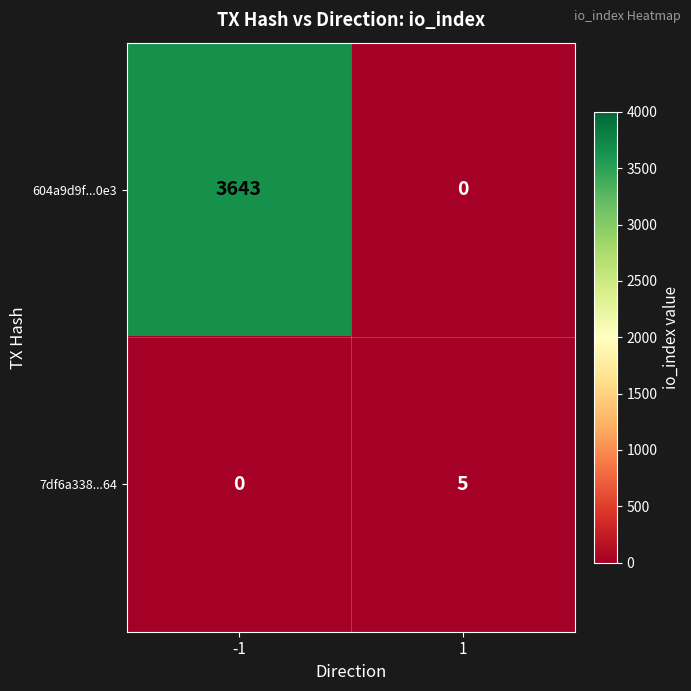

True or false: 7df6a338...64 has a value of 5 at 1.

True